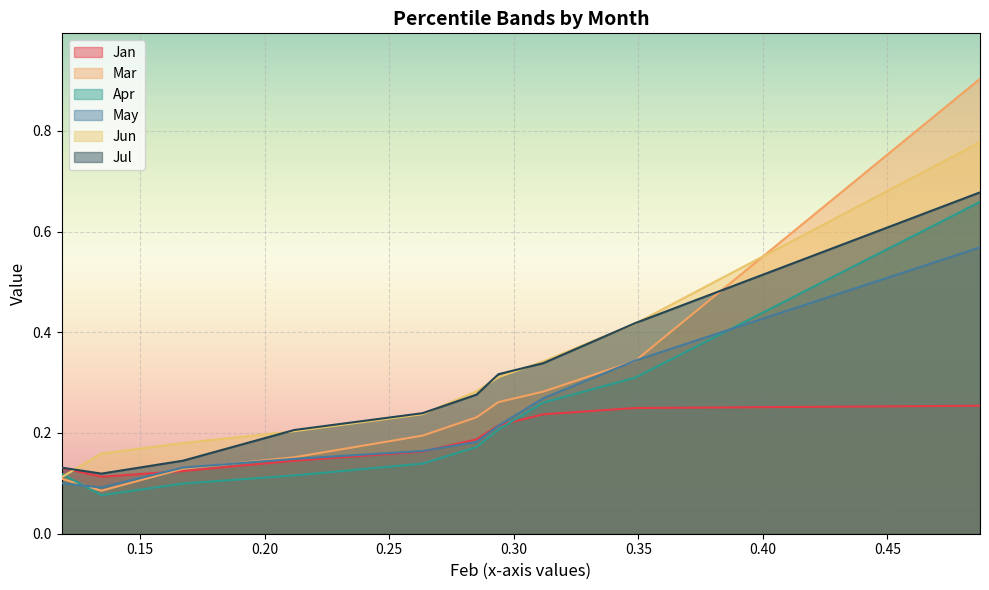

Which label corresponds to the largest value in the chart?

pct95